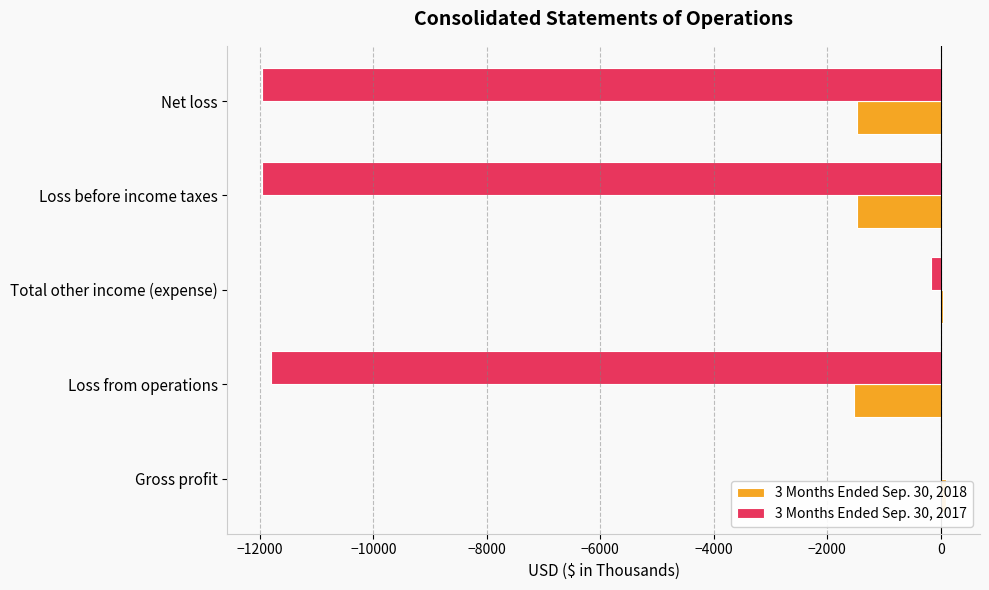

List the series in order of their peak value, highest first.

3 Months Ended Sep. 30, 2018, 3 Months Ended Sep. 30, 2017